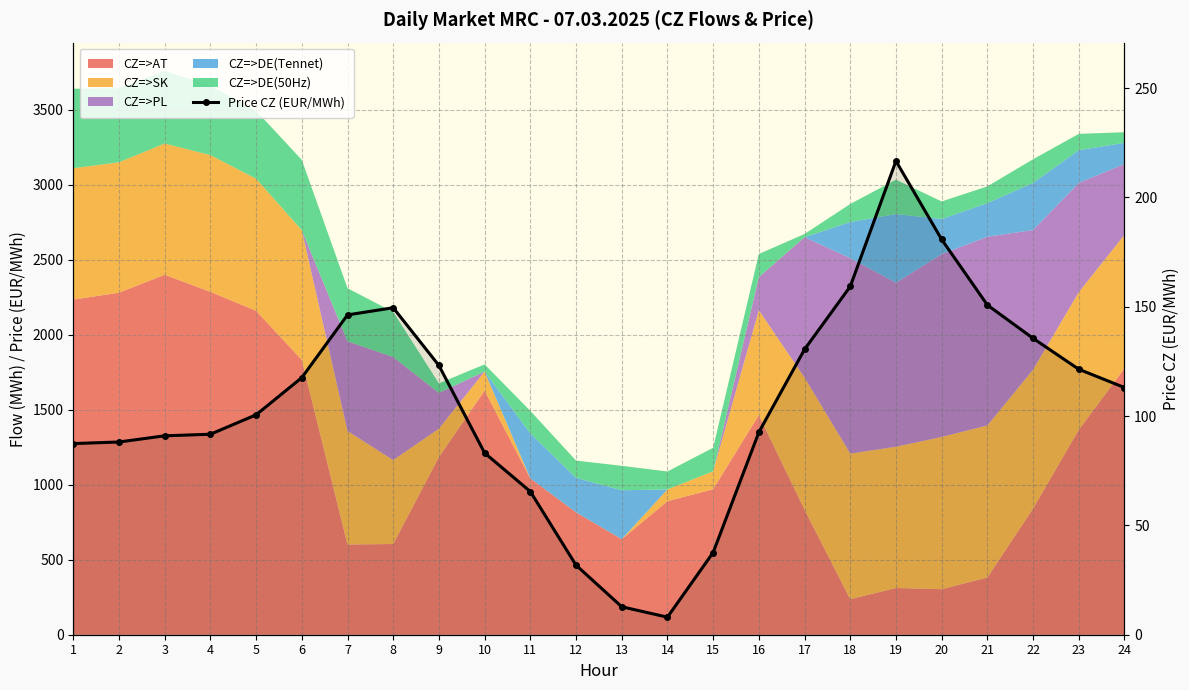

How many categories are shown in the chart?

24